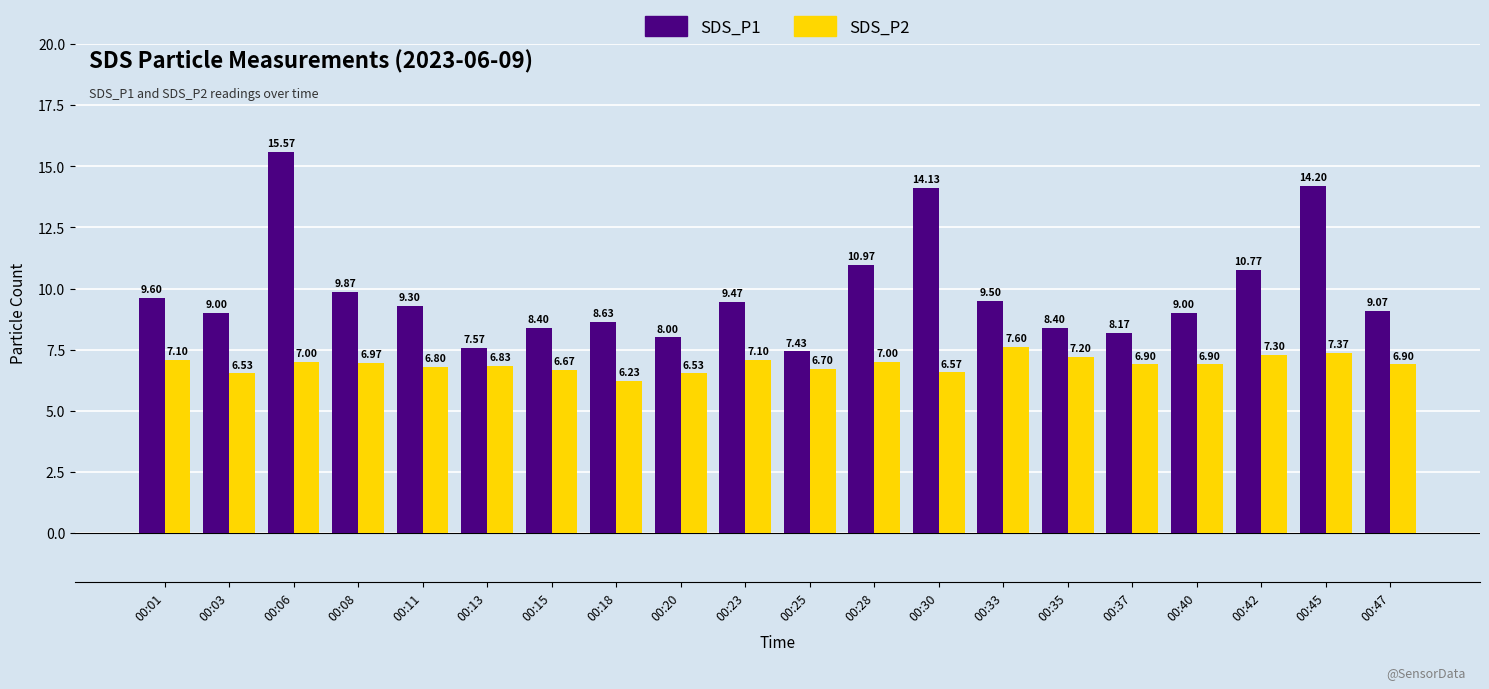

At which category does the chart reach its minimum across all series?

00:18